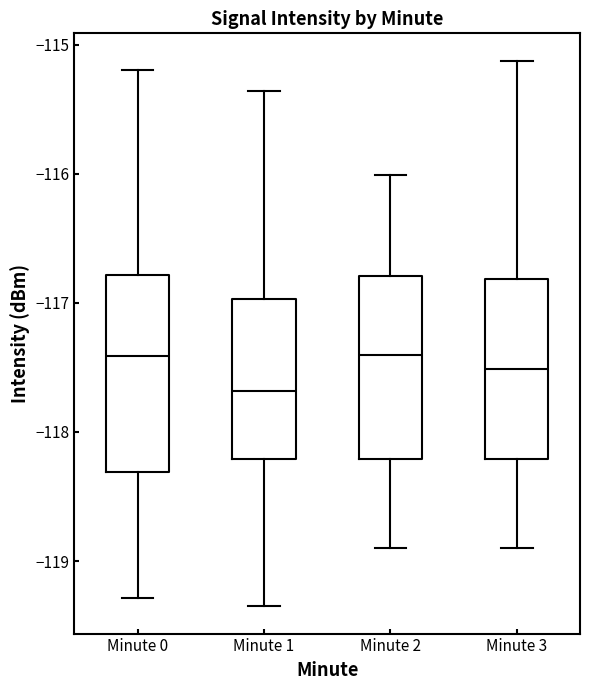

Where is the upper edge of the box for Minute 3 on the y-axis? The values are not printed on the chart, so give them approximately, as read against the axis.

-116.8